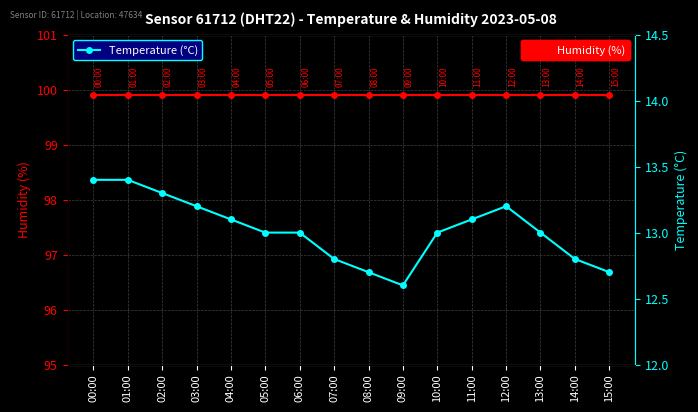

True or false: Temperature (°C) and Humidity (%) intersect in this chart.

False